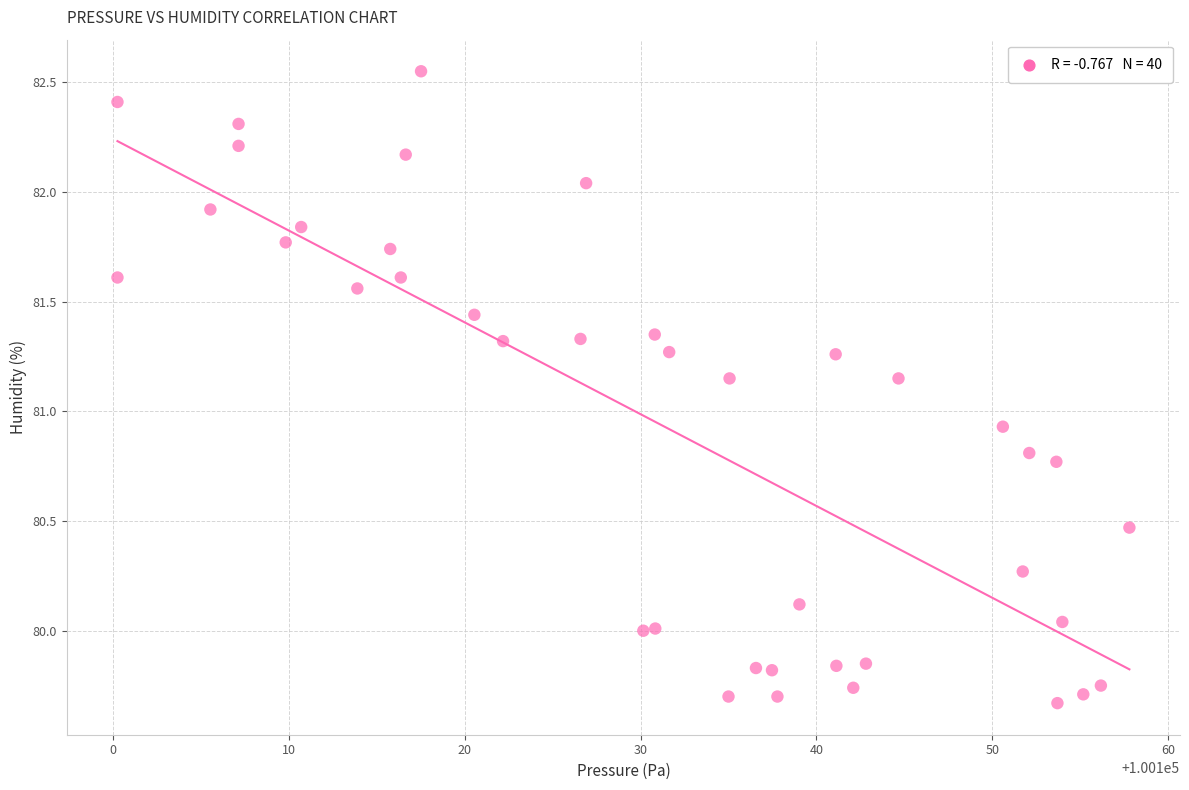

What Y value in the scatter plot is closest to 81?

80.9